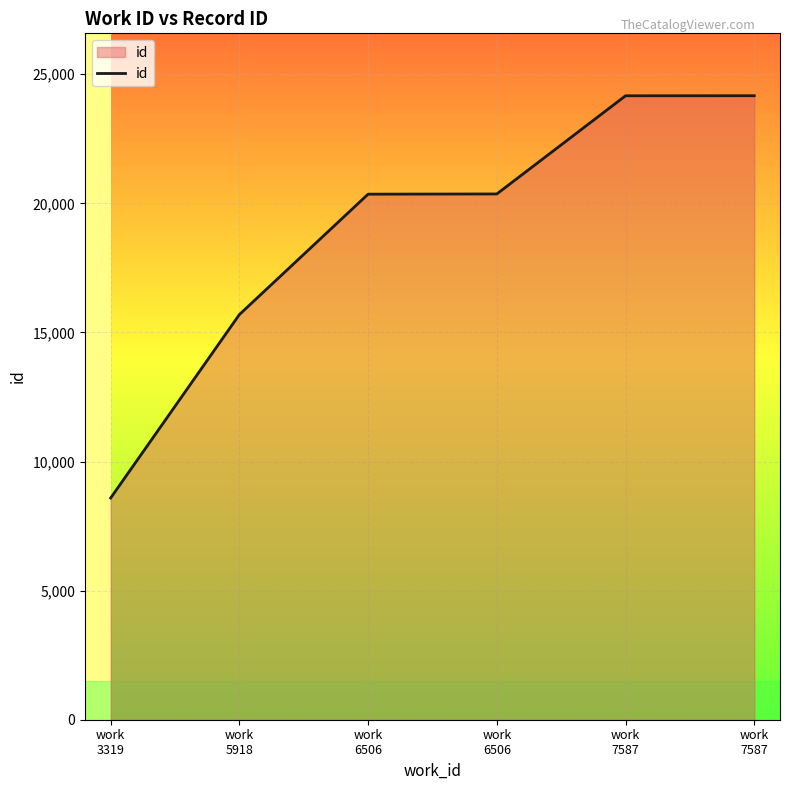

How many values are below 20362?

3